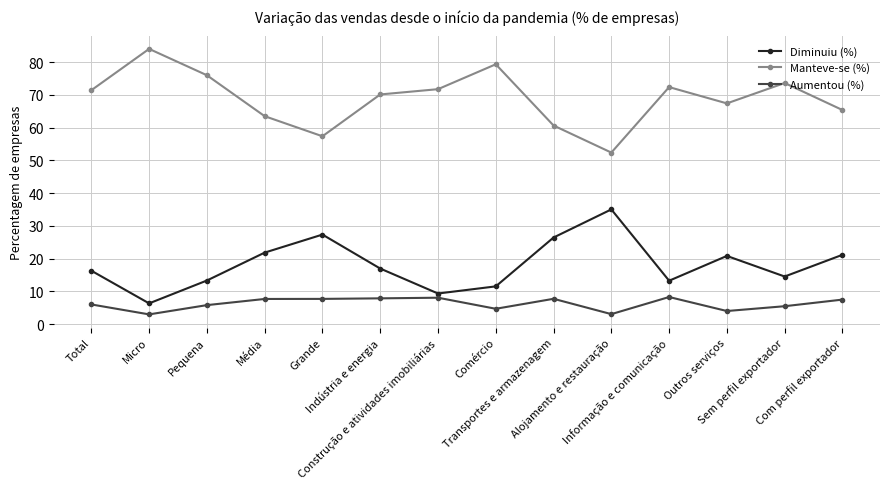

What is the sum of all Manteve-se (%) values?

965.3